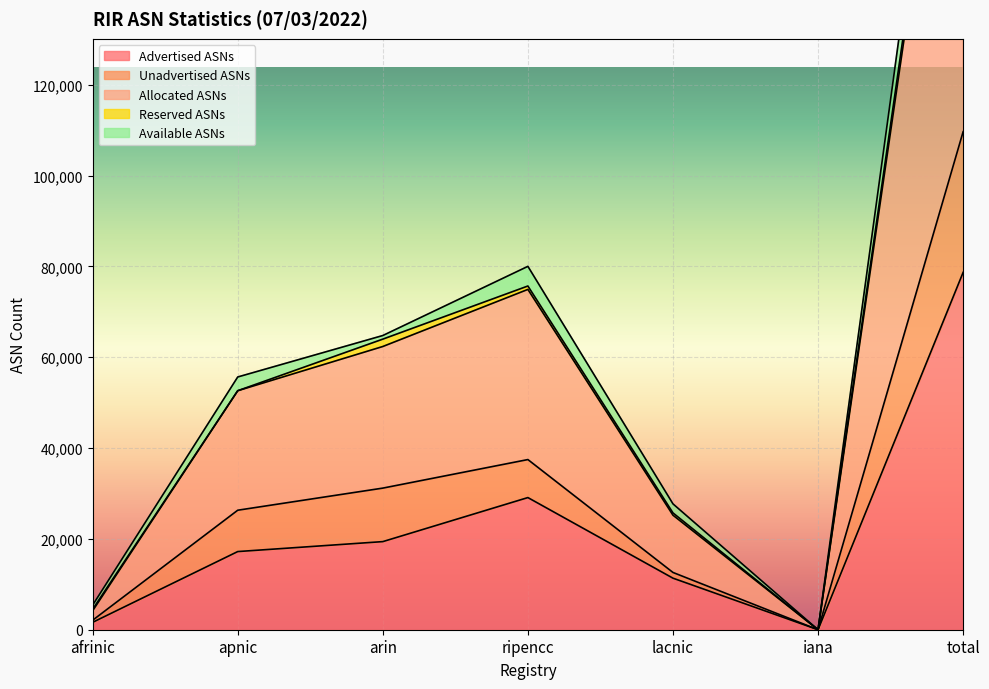

What is the label of the 4th point from the right?

ripencc